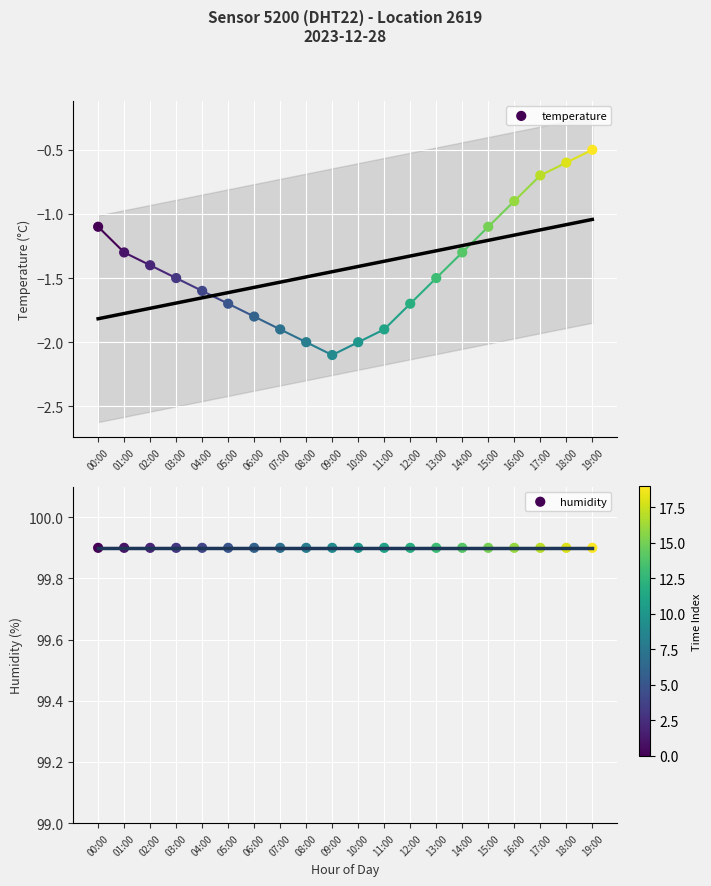

Which series has the largest total across all categories?

humidity